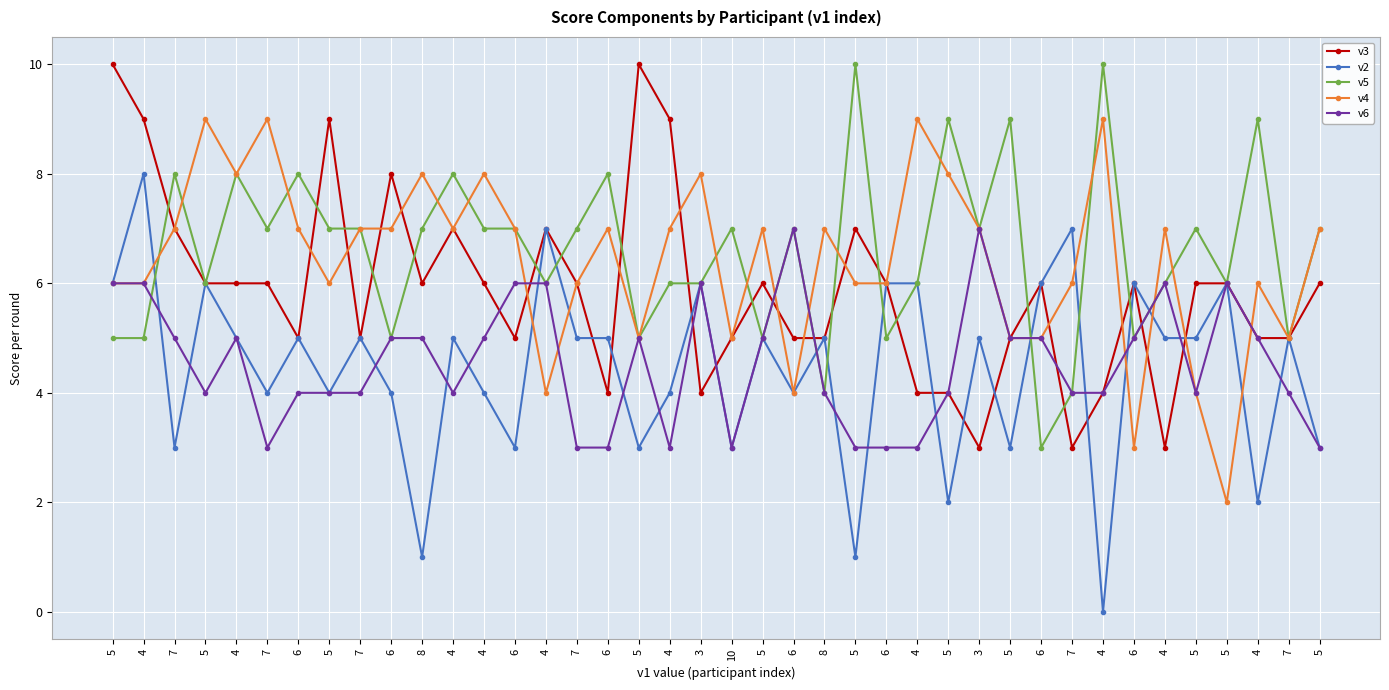

Does the chart have visible grid lines?

Yes